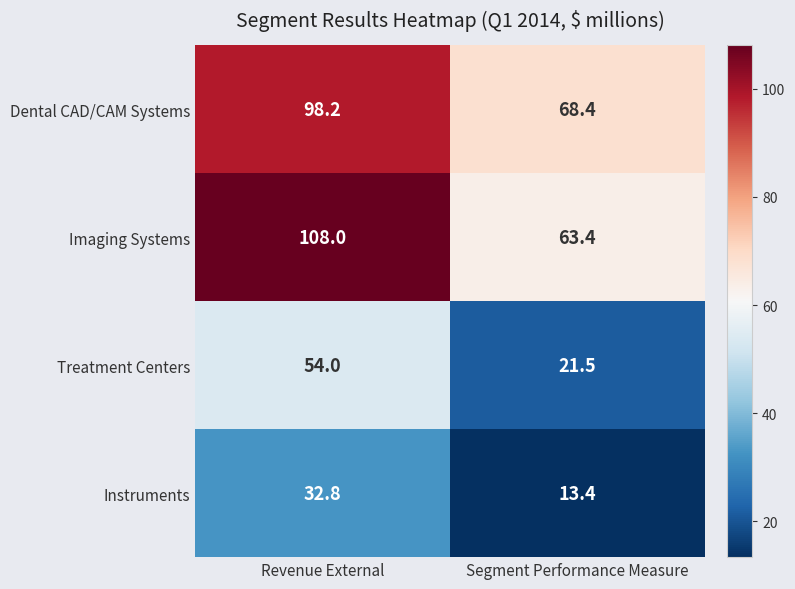

Which series has the largest range (max minus min)?

Imaging Systems